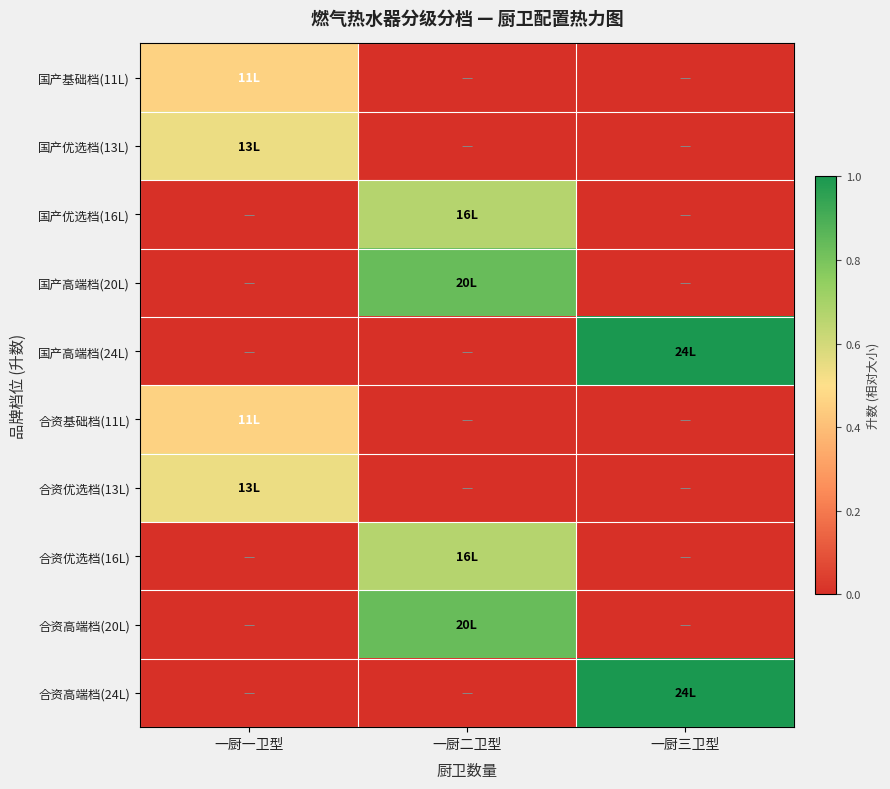

Reading right to left, transcribe all the data shown in this chart.

国产基础档(11L): 一厨三卫型=0.0	一厨二卫型=0.0	一厨一卫型=0.5
国产优选档(13L): 一厨三卫型=0.0	一厨二卫型=0.0	一厨一卫型=0.5
国产优选档(16L): 一厨三卫型=0.0	一厨二卫型=0.7	一厨一卫型=0.0
国产高端档(20L): 一厨三卫型=0.0	一厨二卫型=0.8	一厨一卫型=0.0
国产高端档(24L): 一厨三卫型=1.0	一厨二卫型=0.0	一厨一卫型=0.0
合资基础档(11L): 一厨三卫型=0.0	一厨二卫型=0.0	一厨一卫型=0.5
合资优选档(13L): 一厨三卫型=0.0	一厨二卫型=0.0	一厨一卫型=0.5
合资优选档(16L): 一厨三卫型=0.0	一厨二卫型=0.7	一厨一卫型=0.0
合资高端档(20L): 一厨三卫型=0.0	一厨二卫型=0.8	一厨一卫型=0.0
合资高端档(24L): 一厨三卫型=1.0	一厨二卫型=0.0	一厨一卫型=0.0